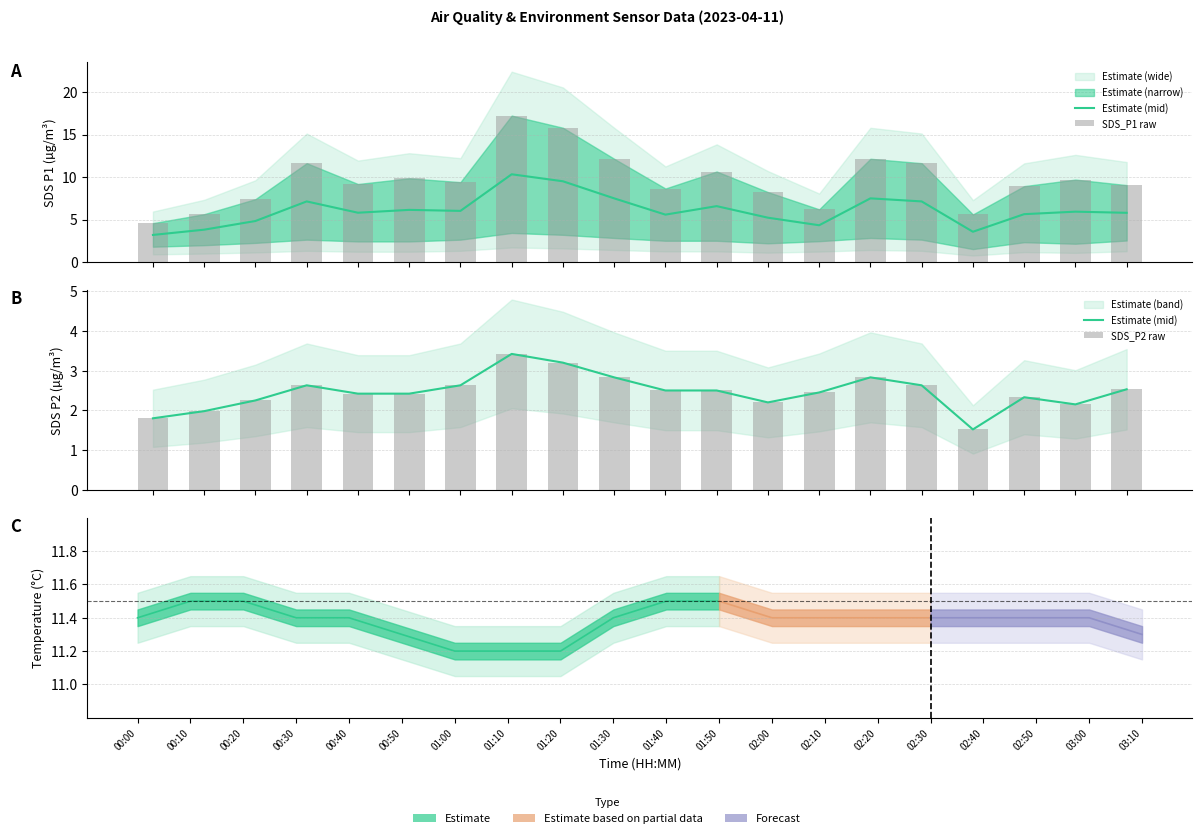

Count the number of categories in the chart.

20